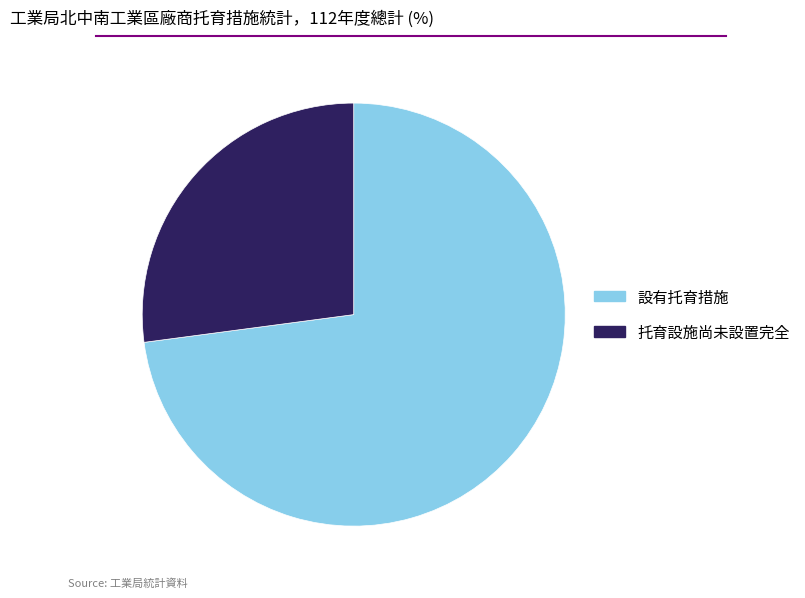

Is the sum of 設有托育措施 and 托育設施尚未設置完全 greater than half?

Yes